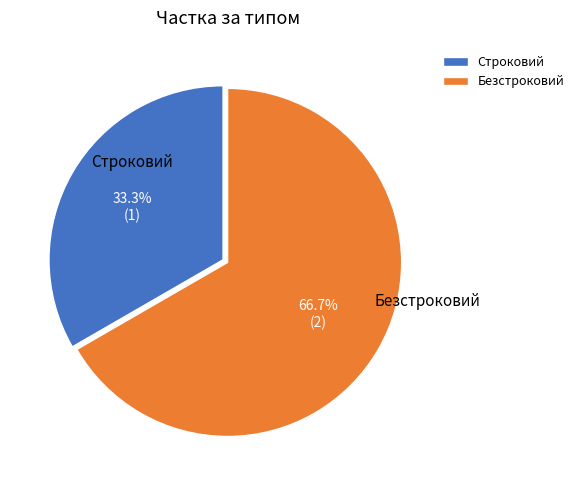

Between Безстроковий and Строковий, which is larger?

Безстроковий